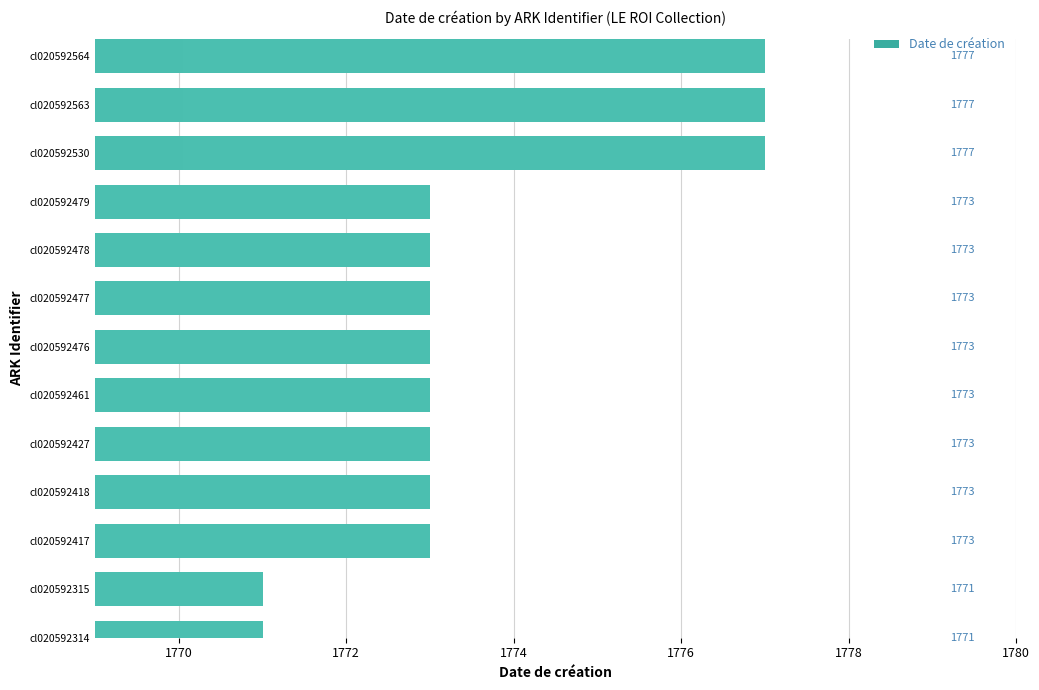

How many data points are less than 1773?

2